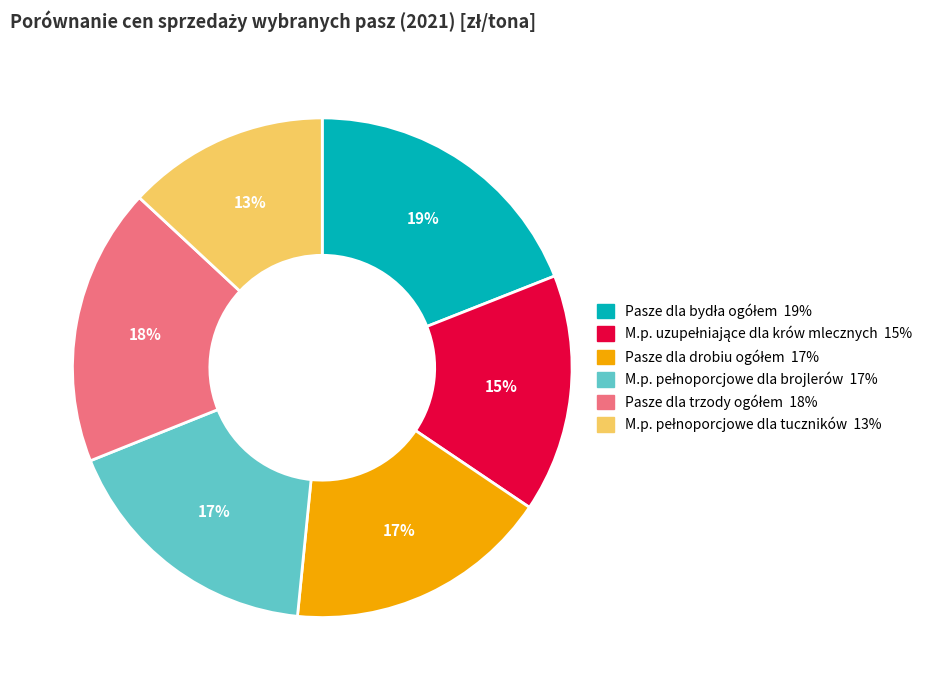

To the nearest percent, what is the average slice percentage?

17%